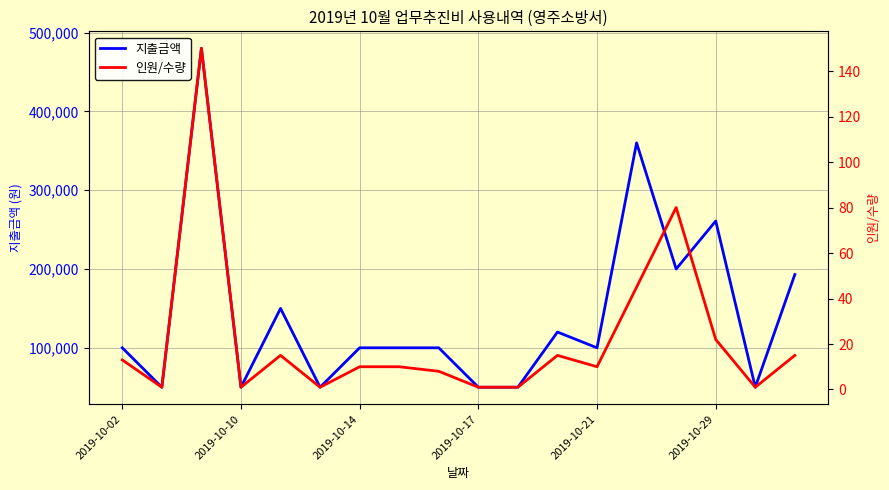

The value of 지출금액 at 2019-10-02 is 58545. True or false?

False